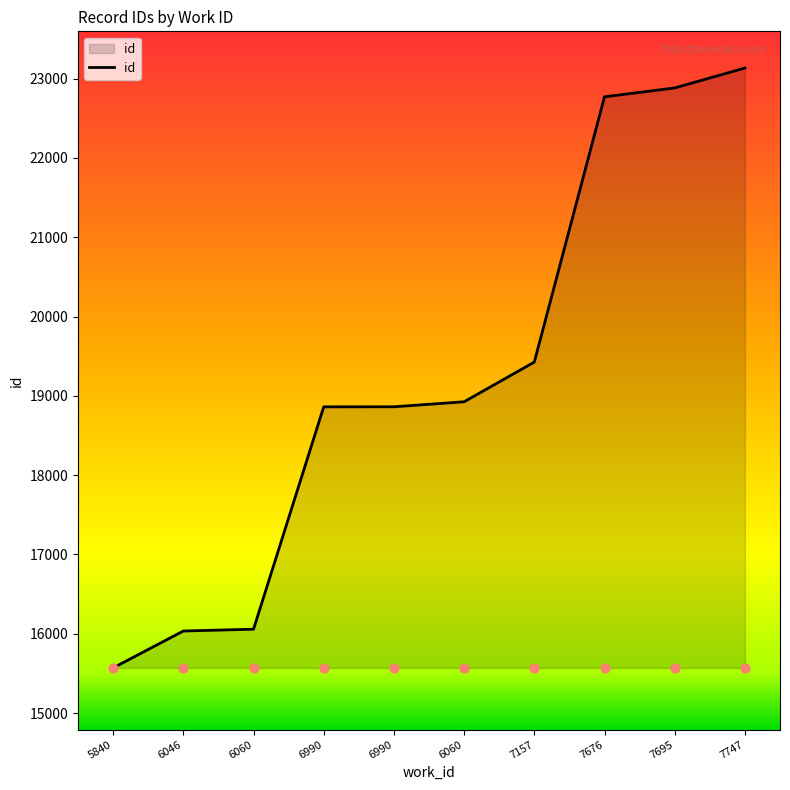

Which has a higher value, 5840 or 6060?

6060